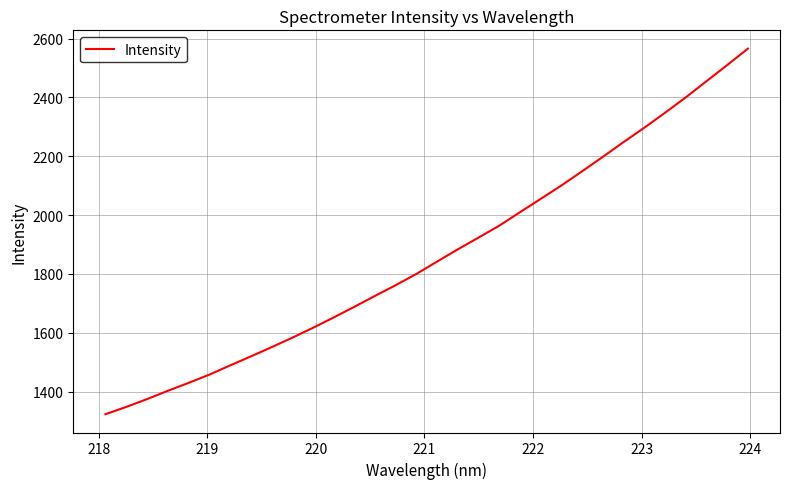

Reading right to left, transcribe all the data shown in this chart.

2565.7	2509.6	2454.9	2399.9	2347.7	2296.9	2248.1	2198.1	2148.9	2100.8	2055.1	2009.9	1964.1	1923.5	1883.6	1842.1	1800.1	1761.7	1725.4	1688.0	1651.6	1616.4	1582.7	1550.5	1519.2	1488.5	1457.1	1429.2	1402.3	1374.2	1347.6	1323.0